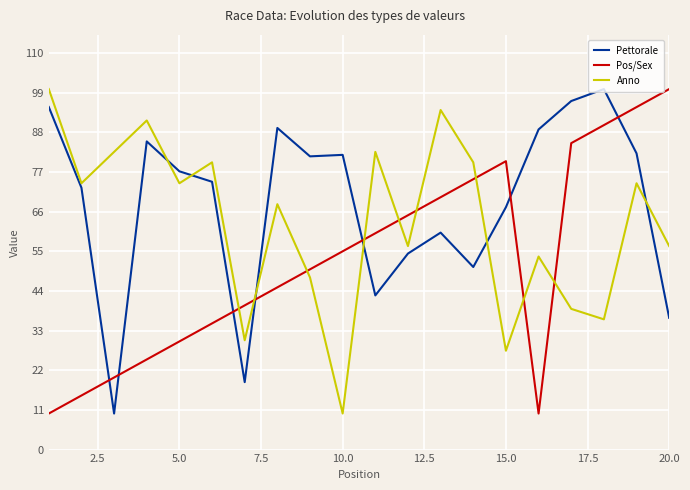

What is the minimum value for Pos/Sex?

10.0